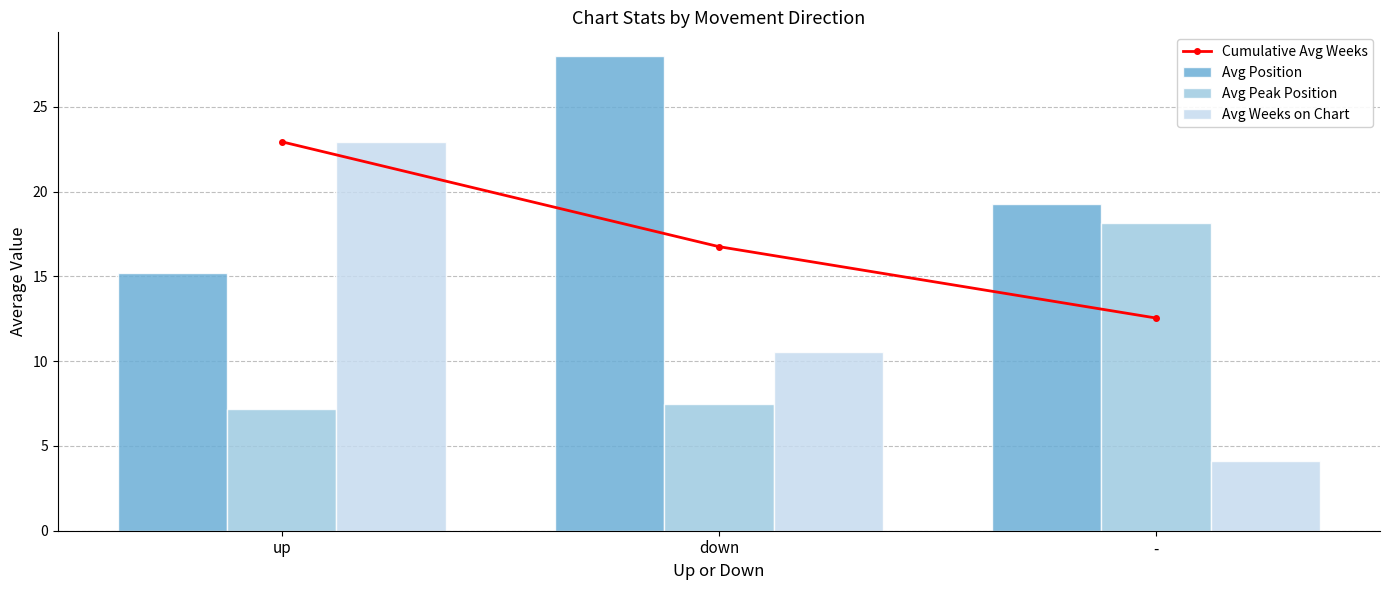

Reading left to right, extract all data points from this chart.

Cumulative Avg Weeks: 22.9	16.8	12.5
Avg Position: 15.2	28.0	19.2
Avg Peak Position: 7.2	7.5	18.1
Avg Weeks on Chart: 22.9	10.6	4.1